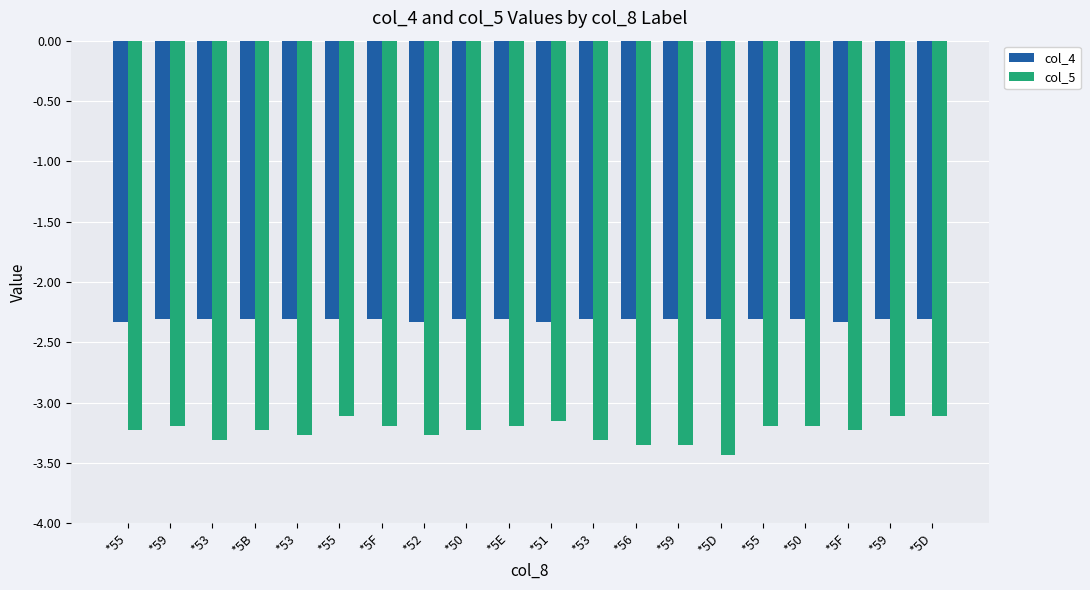

What is the total value across all series at *53?

-5.6